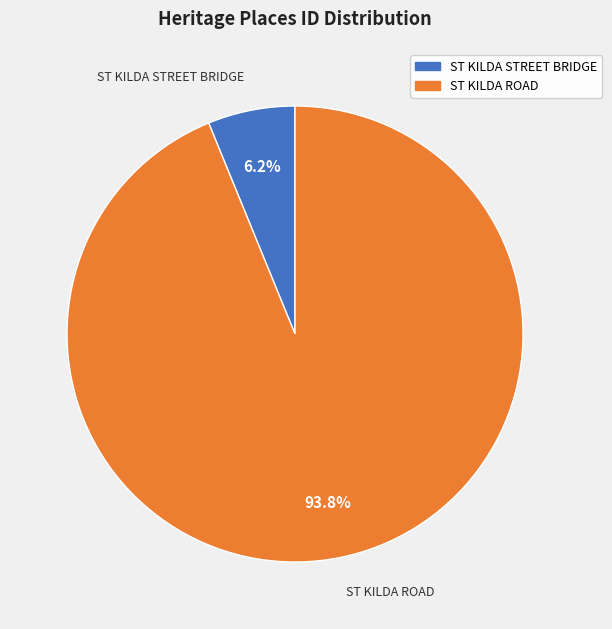

To the nearest percent, what is the combined percentage of ST KILDA STREET BRIDGE and ST KILDA ROAD?

100%